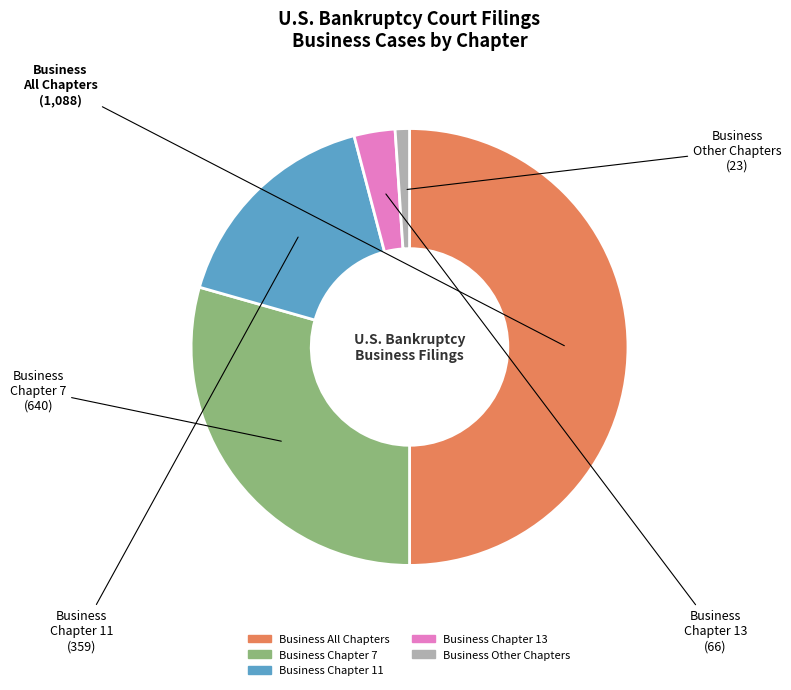

Count the number of slices in the pie.

5